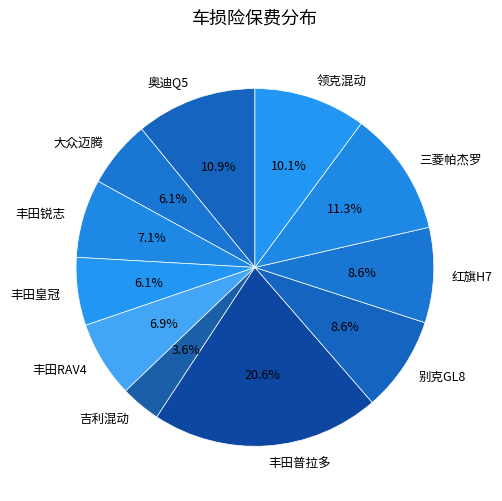

To the nearest percent, what portion does 别克GL8 represent?

9%